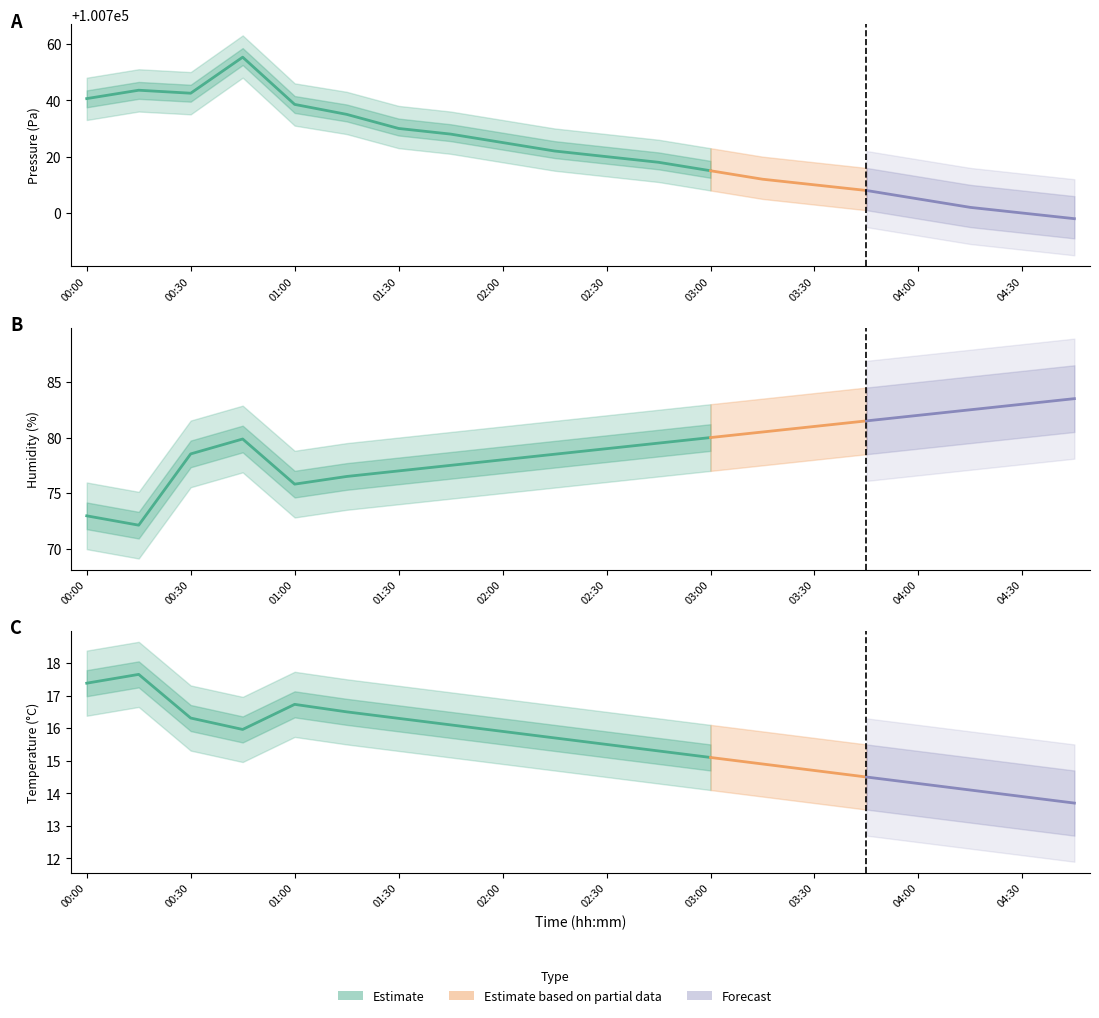

Is it true that humidity equals 76.5 at 01:15?

True